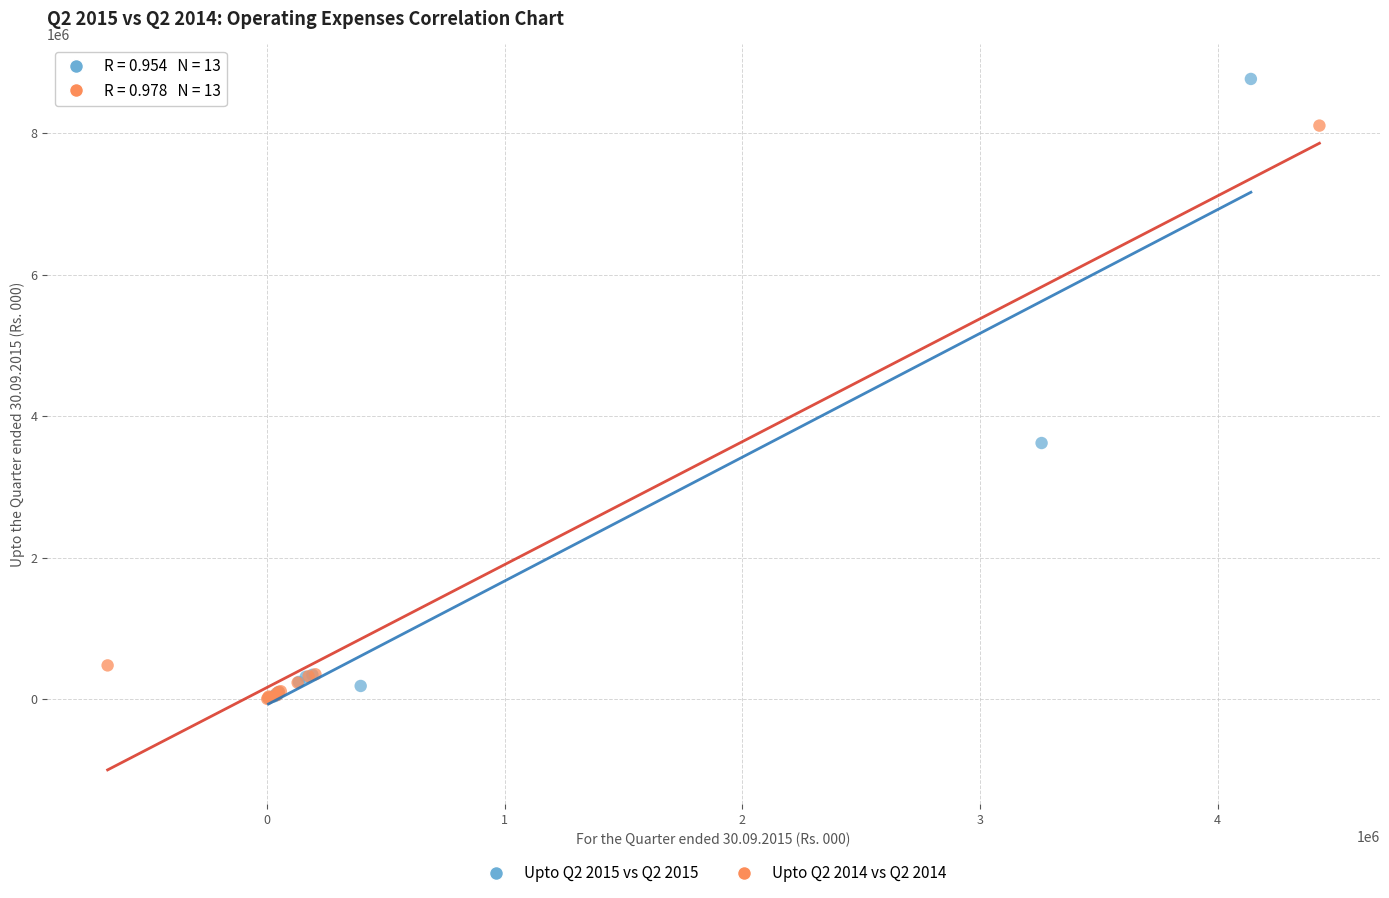

Which series has the widest spread of Y values?

Upto Q2 2015 vs Q2 2015